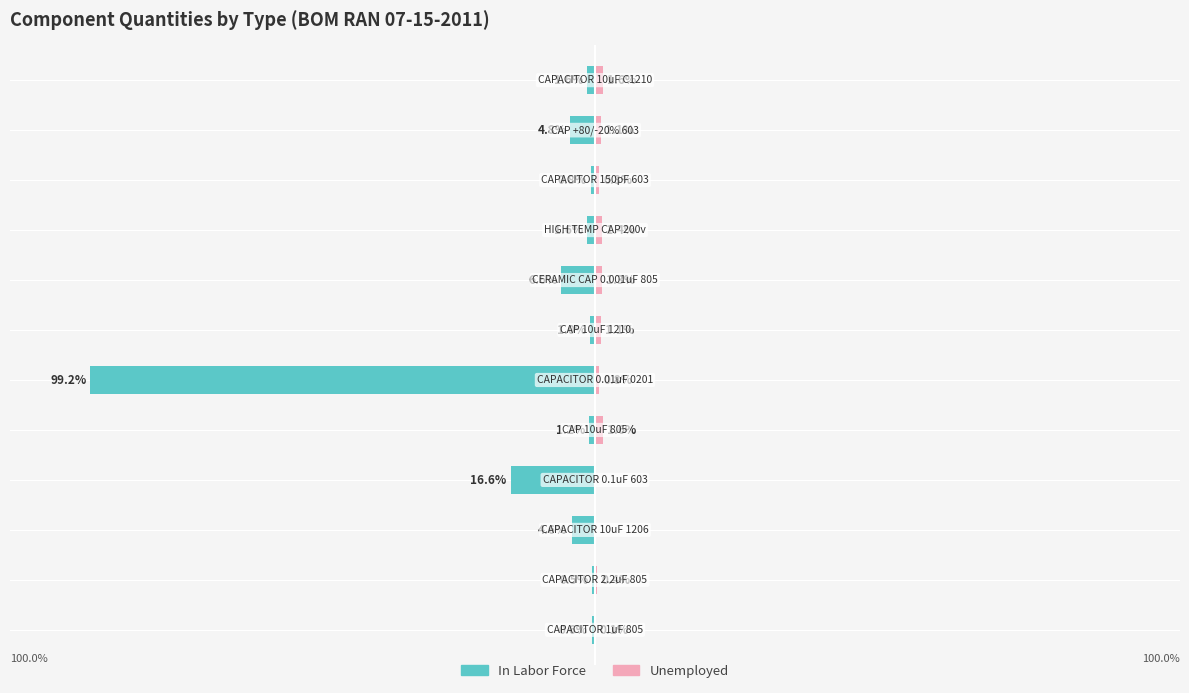

What is the sum of all Unemployed values?

10.2